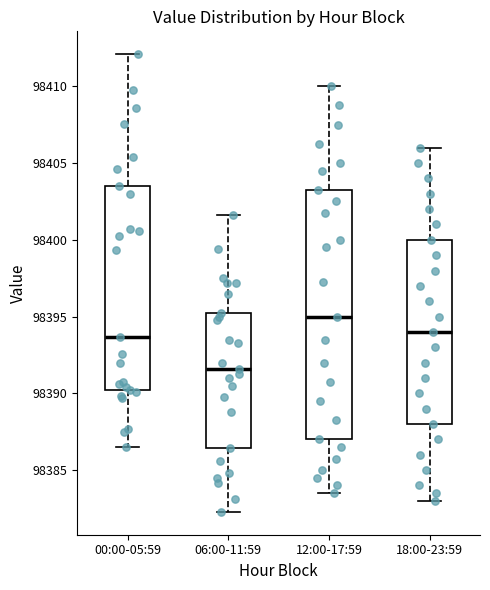

Where does the lower whisker of the box for 18:00-23:59 end on the y-axis? The values are not printed on the chart, so give them approximately, as read against the axis.

98383.0